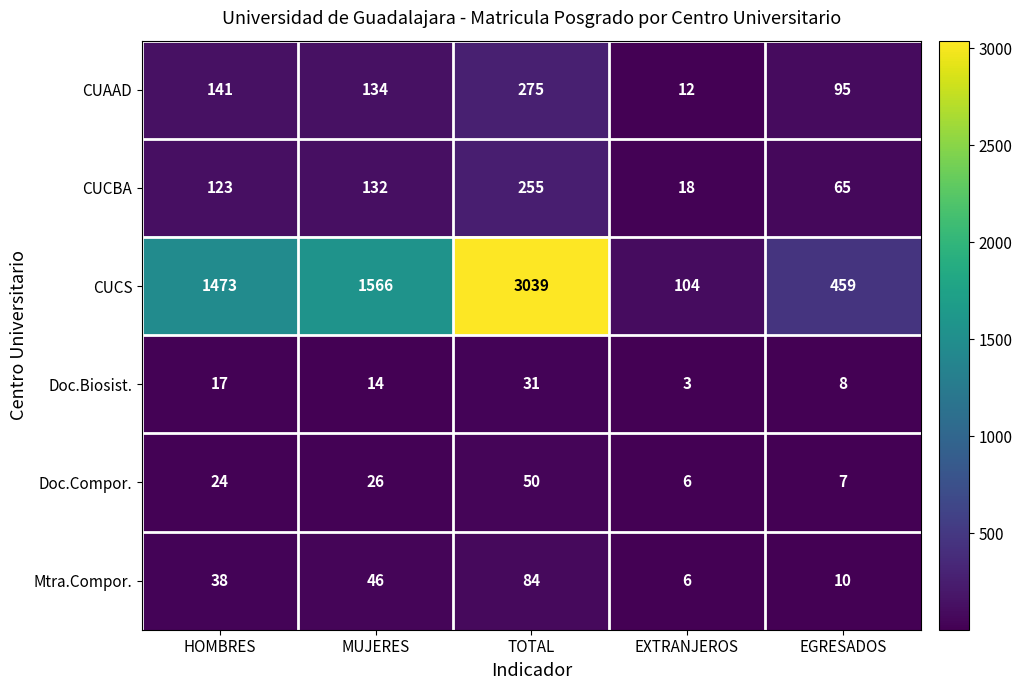

At which category does the chart reach its peak across all series?

TOTAL